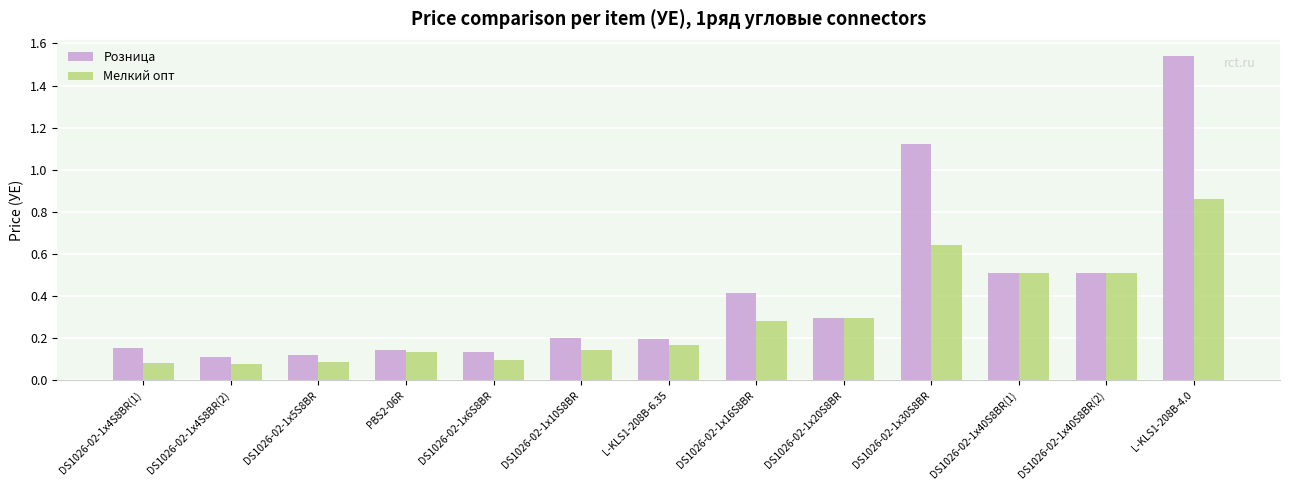

What is the label of the 1st bar from the left?

DS1026-02-1x4S8BR(1)